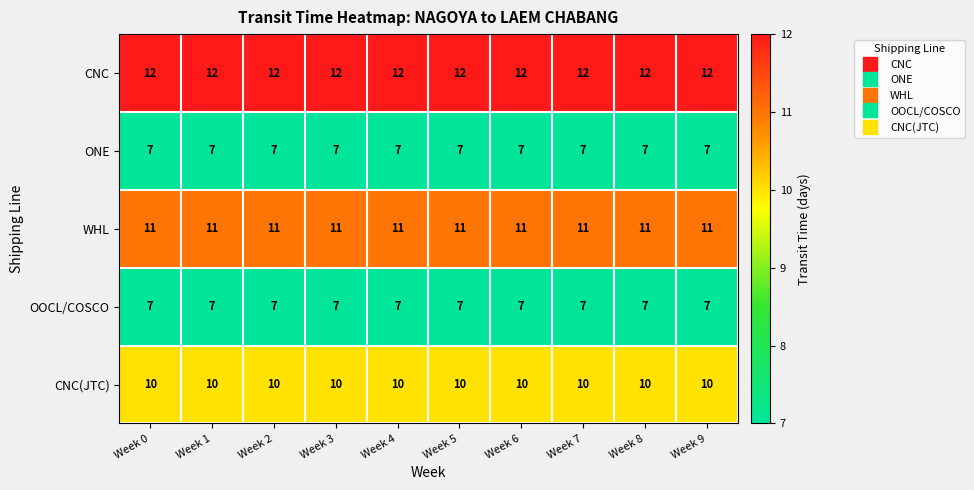

What is the minimum value shown in the chart?

7